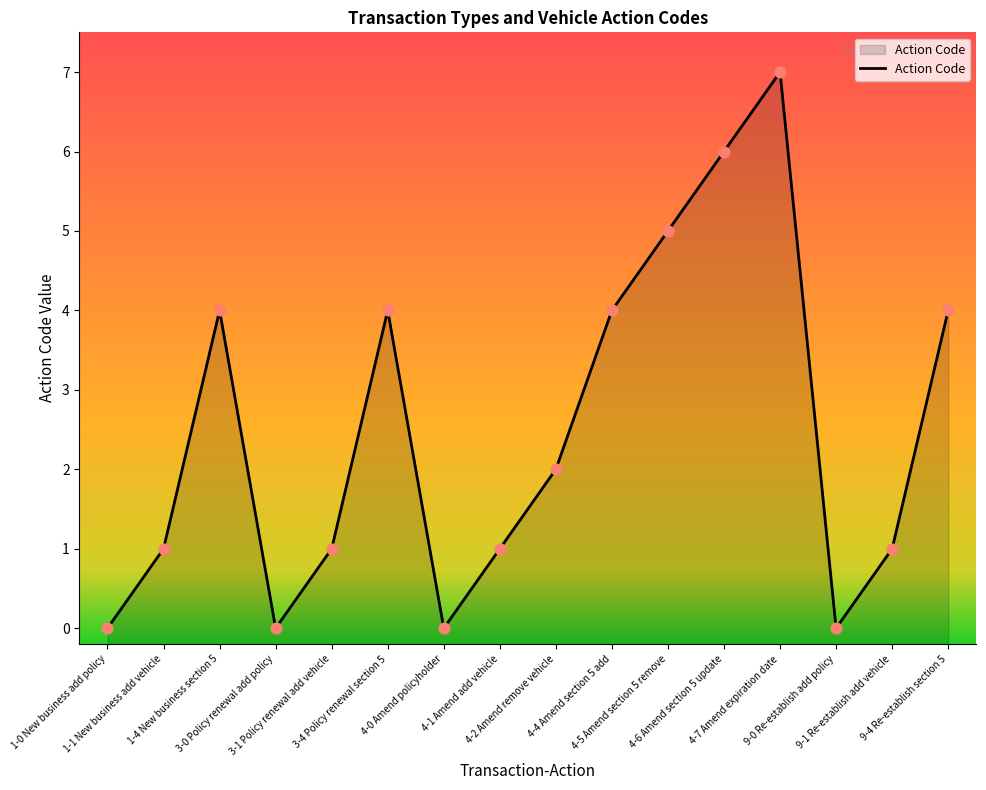

Between 4-5 Amend section 5 remove and 4-1 Amend add vehicle, which is larger?

4-5 Amend section 5 remove